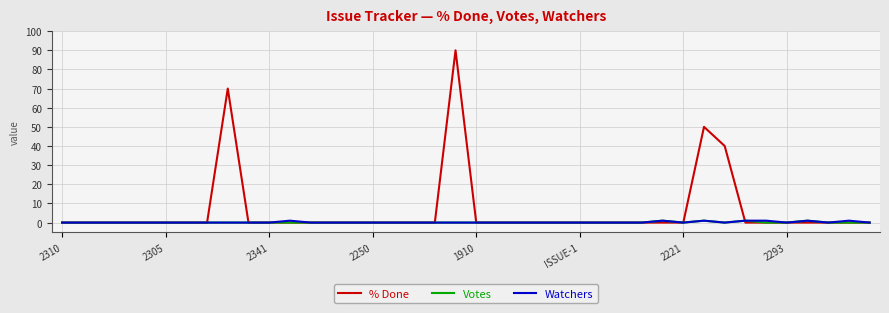

Which series has the largest total across all categories?

% Done